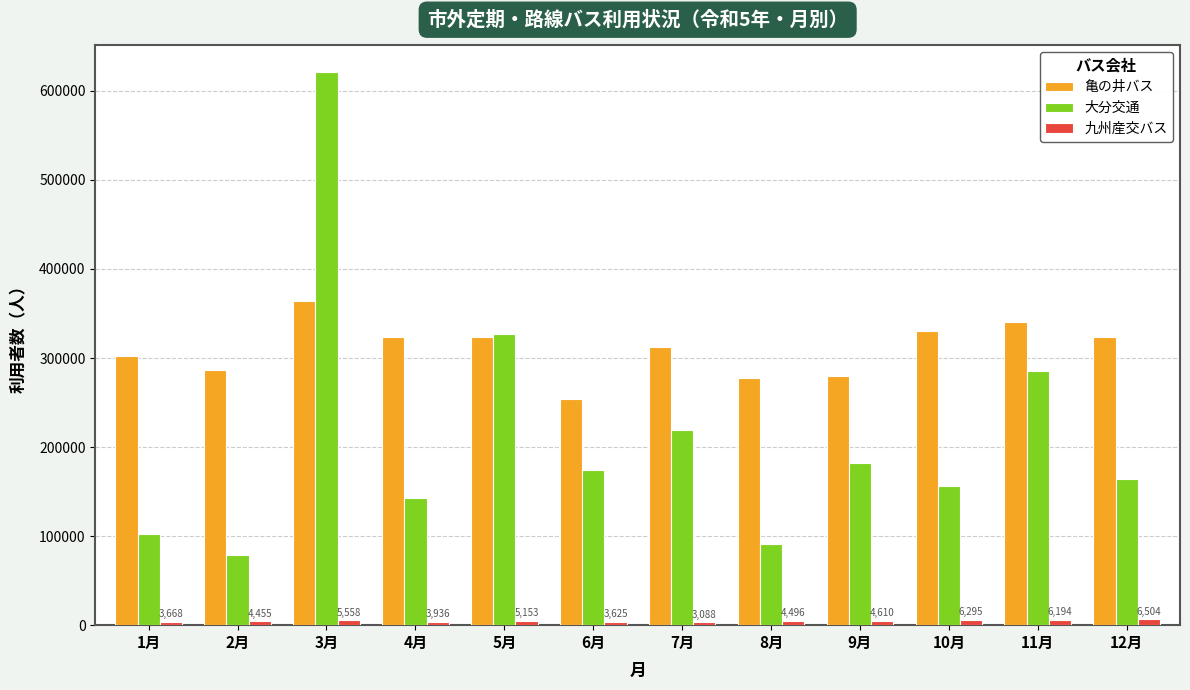

At which category is the sum across all series the highest?

3月